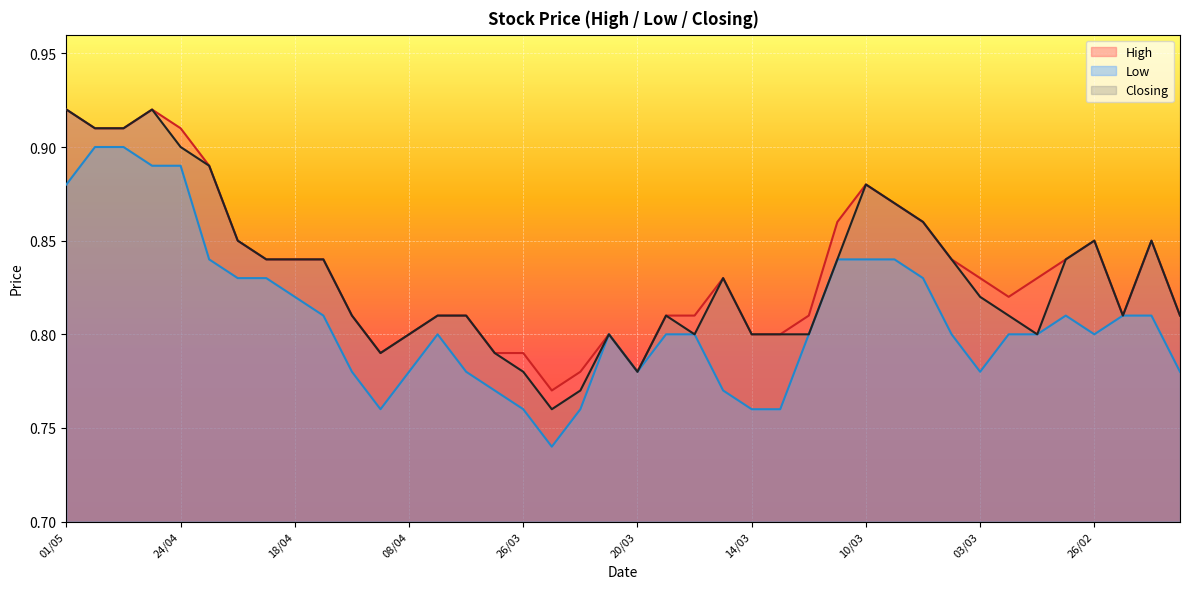

Where is Closing nearest to the value 0?

25/03